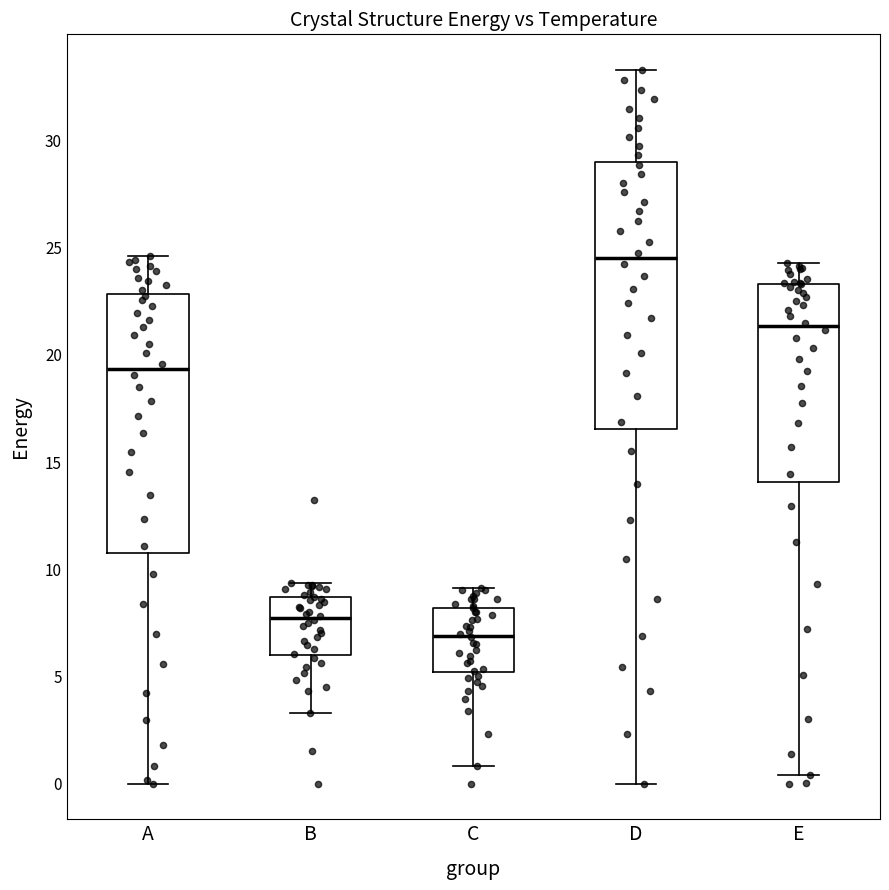

Where is the upper edge of the box for A on the y-axis? The values are not printed on the chart, so give them approximately, as read against the axis.

23.0